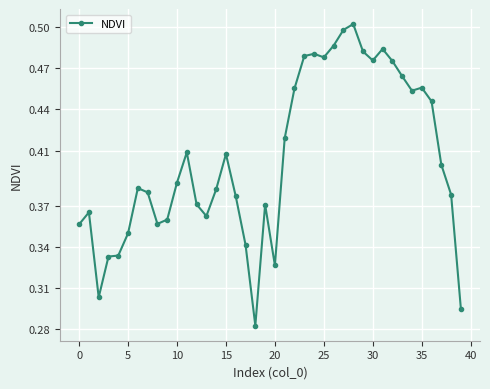

How many values are between 0 and 1?

40